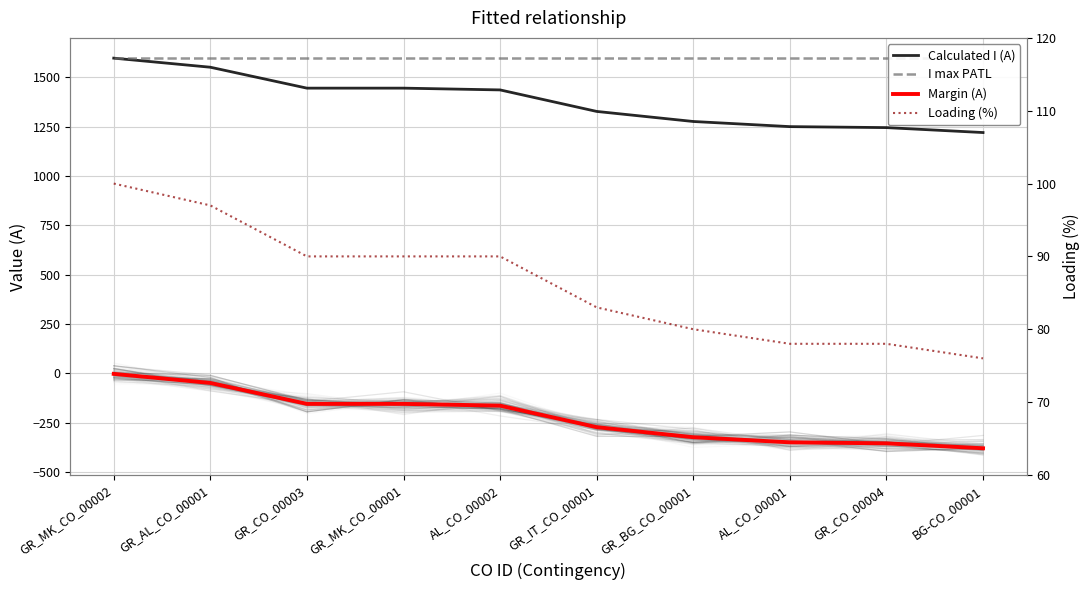

Which series has the widest spread of values?

Calculated I (A)